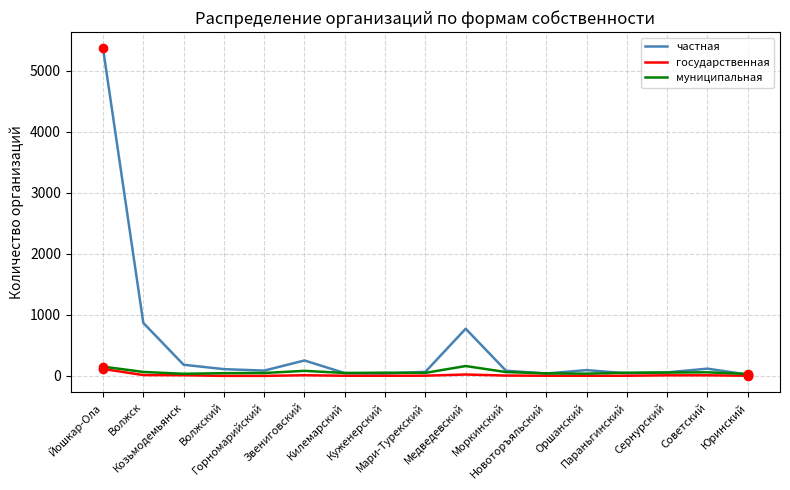

What is the sum of all государственная values?

206